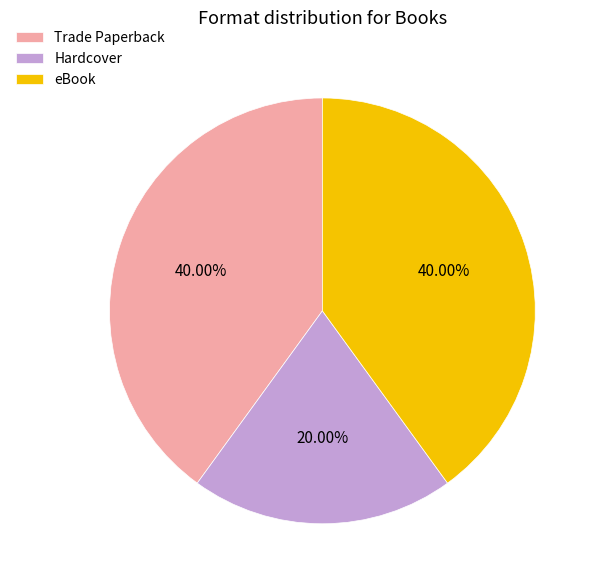

To the nearest percent, what is the difference between the largest and smallest slice percentages?

20%